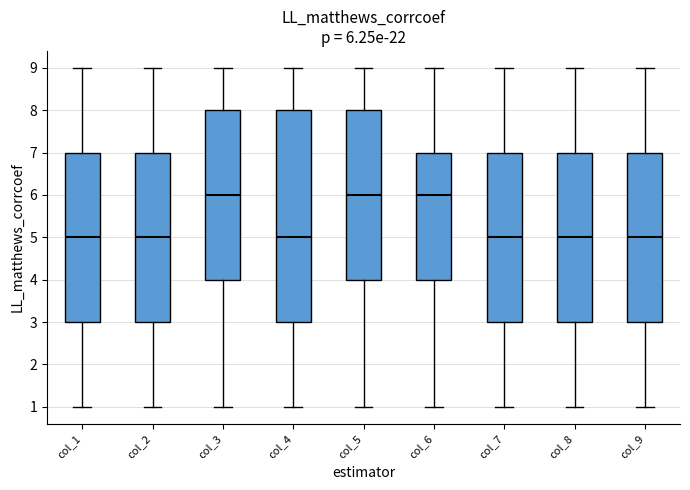

Comparing the boxes themselves (not the whiskers), which one is the tallest?

col_4